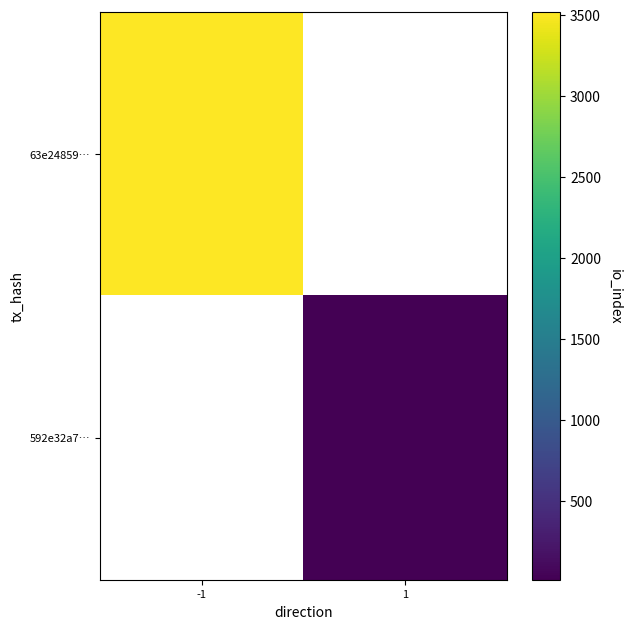

Read the 63e24859… value at -1.

3517.0